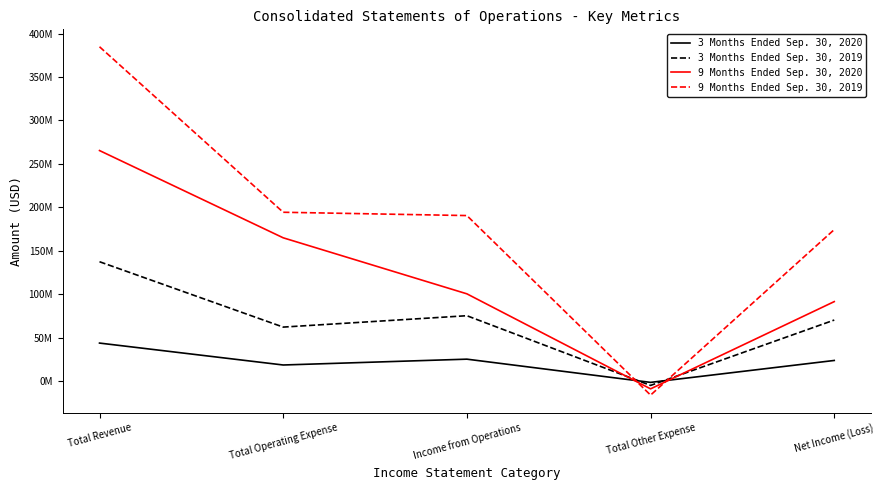

Reading left to right, what are all the values shown in this chart?

3 Months Ended Sep. 30, 2020: 43742000	18514000	25228000	-1495000	23733000
3 Months Ended Sep. 30, 2019: 137369000	62136000	75233000	-4986000	70247000
9 Months Ended Sep. 30, 2020: 265325000	164902000	100423000	-8949000	91474000
9 Months Ended Sep. 30, 2019: 384793000	194300000	190493000	-16142000	174351000